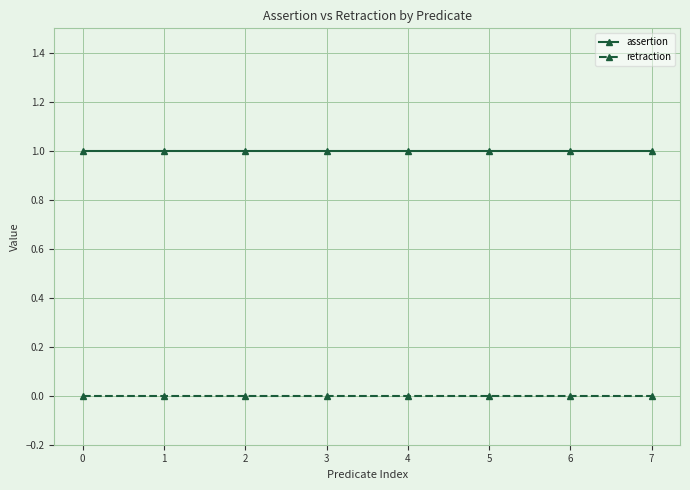

At 5, list the series in order from largest to smallest.

assertion, retraction